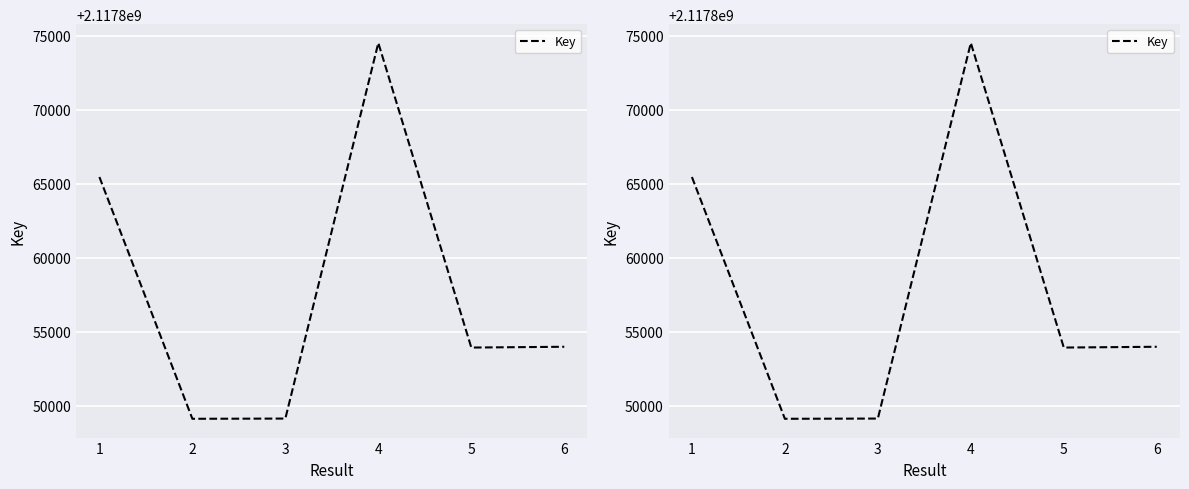

What is the approximate value at 2, to the nearest 10?

2117849130